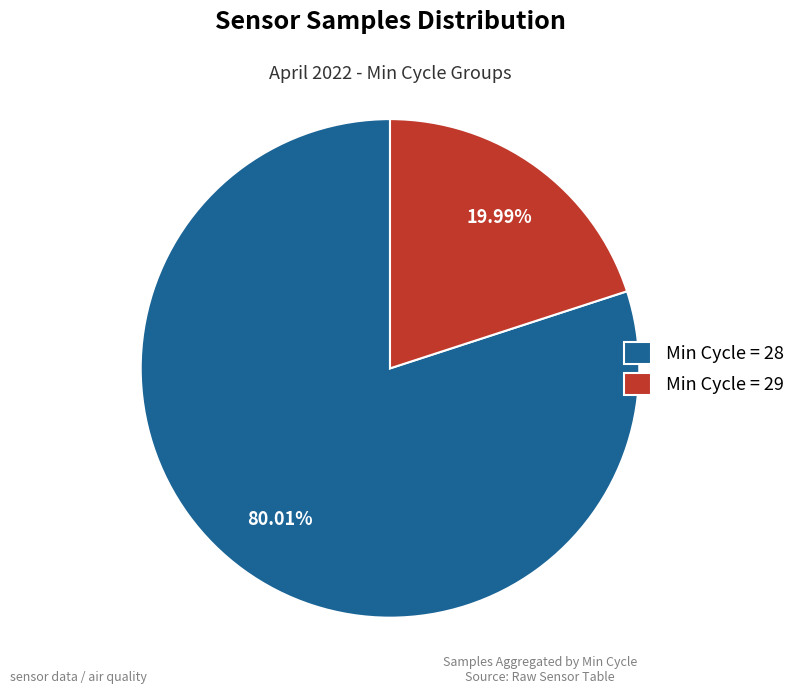

How many segments does this pie chart have?

2